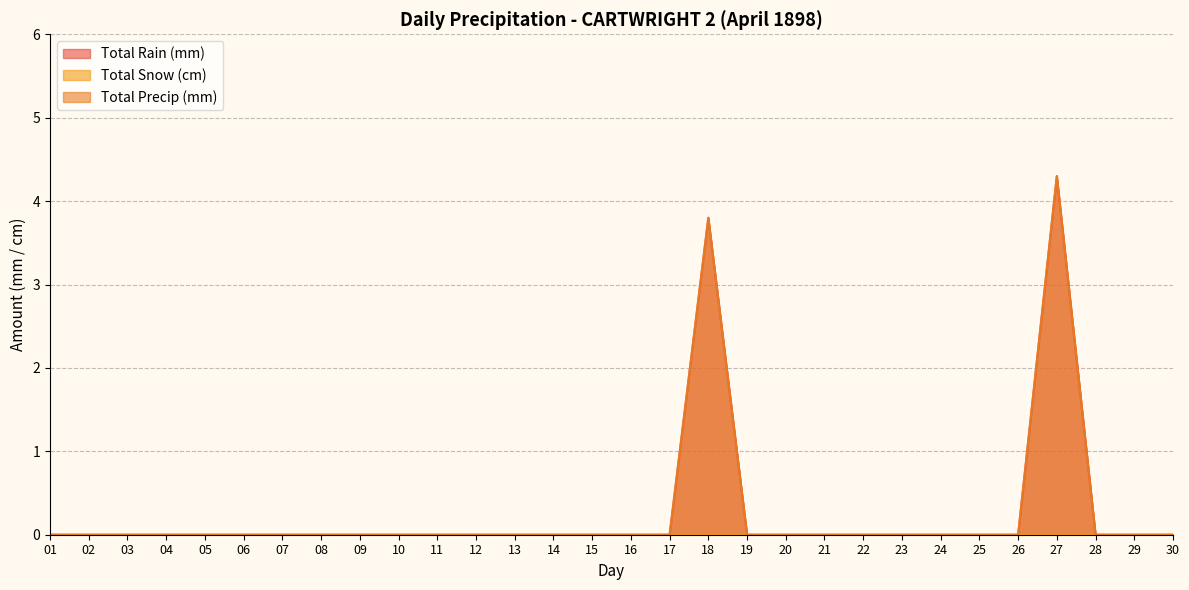

How many categories are shown in the chart?

30